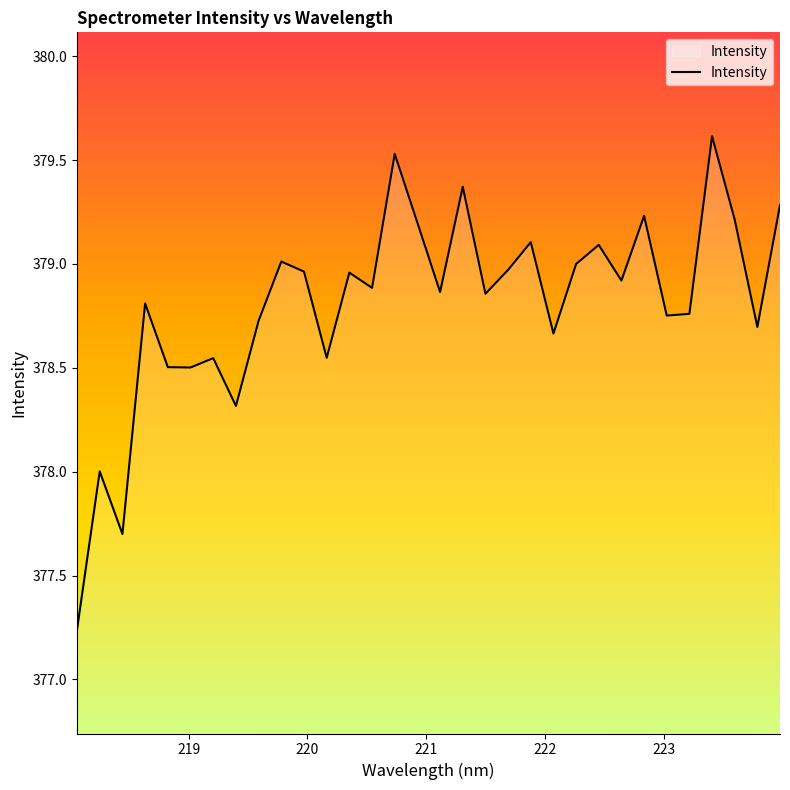

What is the difference between the maximum and minimum values?

2.4